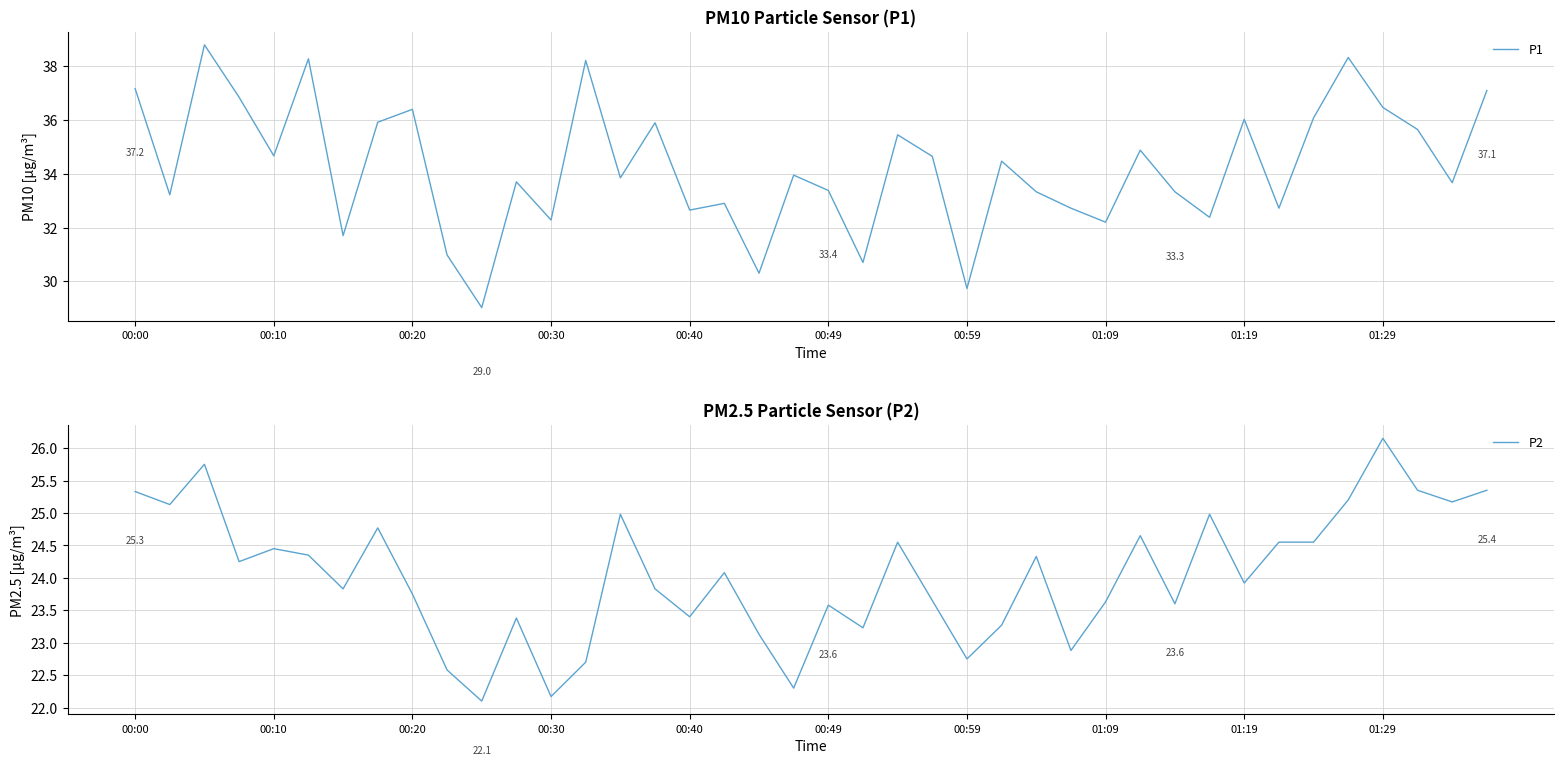

What is the maximum value for P2?

26.1